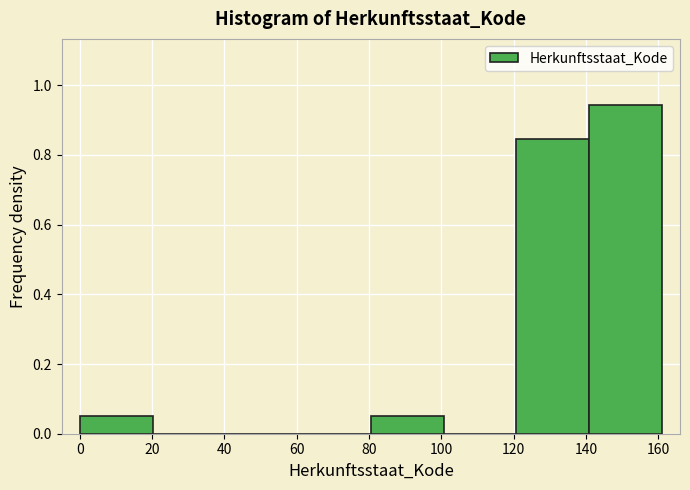

Reading left to right, transcribe this chart: for each bar, give the range it covers on the x-axis and its height. Neither the bar edges nor the heights are printed on the chart, so give them approximately, as read against the axes.

0 to 20: 0.04
20 to 40: 0
40 to 60: 0
60 to 80: 0
80 to 100: 0.04
100 to 120: 0
120 to 140: 0.84
140 to 162: 0.94